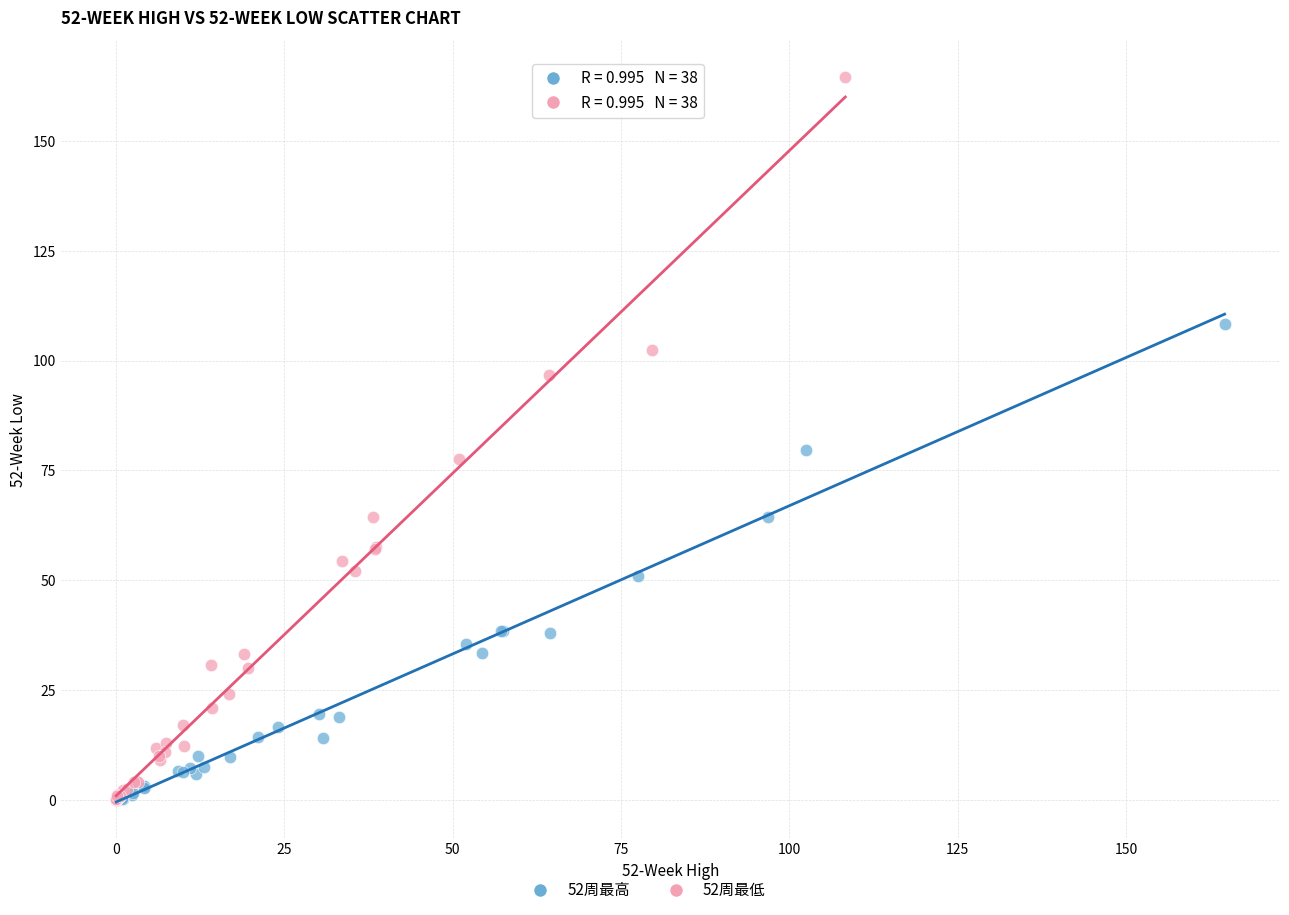

Which series reaches the maximum Y coordinate?

52周最低